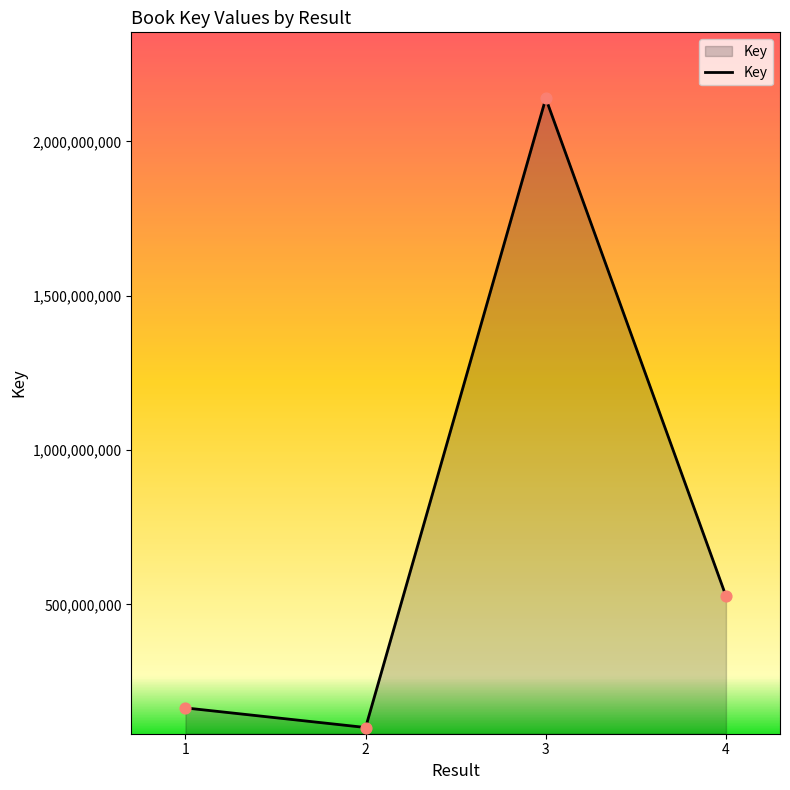

Approximately how many times larger is the value at 3 compared to 4?

4.1